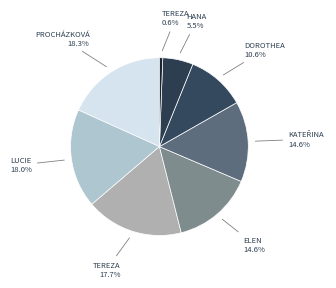

How many segments does this pie chart have?

8